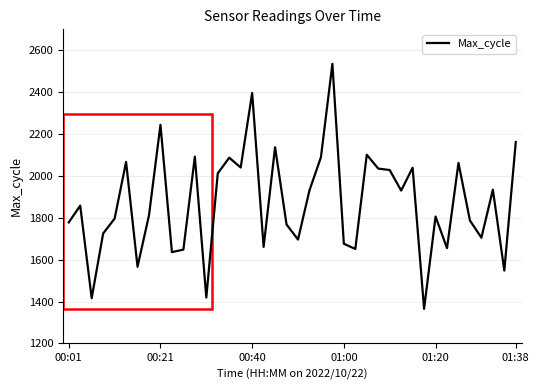

True or false: the data has more than 0 interior local peaks.

True